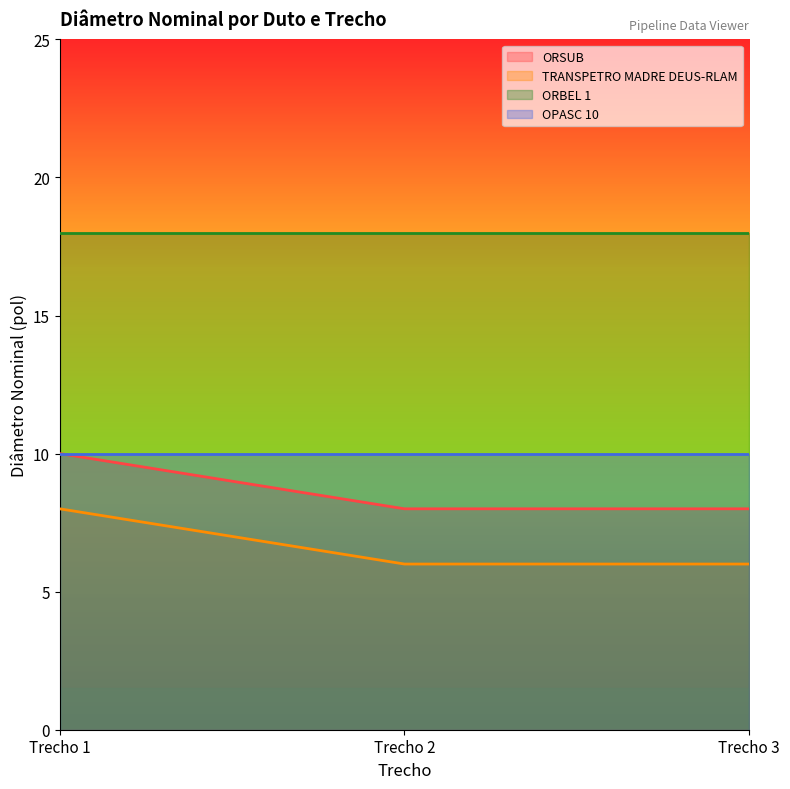

The TRANSPETRO MADRE DEUS-RLAM series shows 6 at Trecho 1. True or false?

False